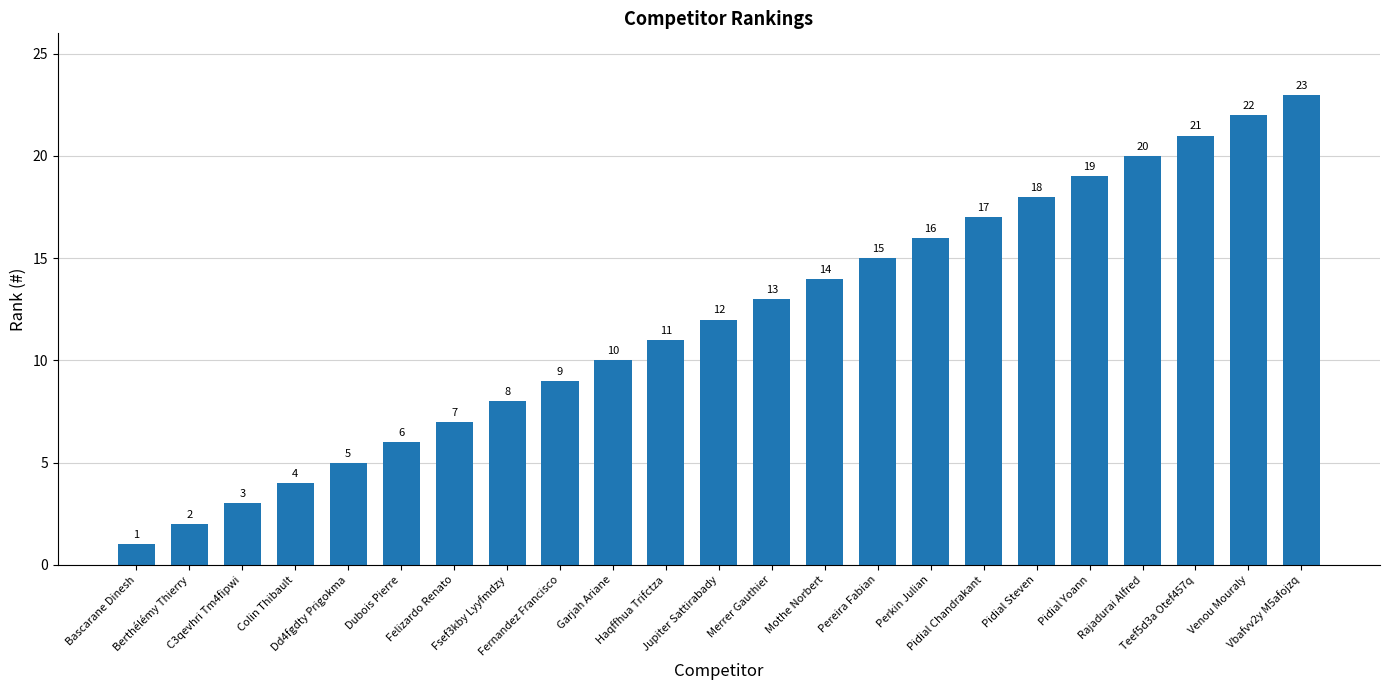

What is the greatest value displayed?

23